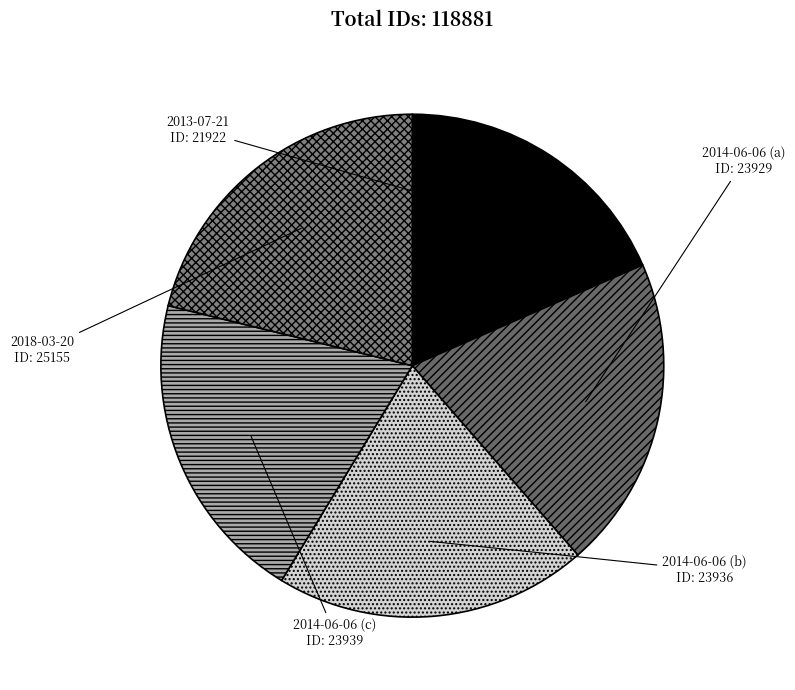

How many slices are in this pie chart?

5